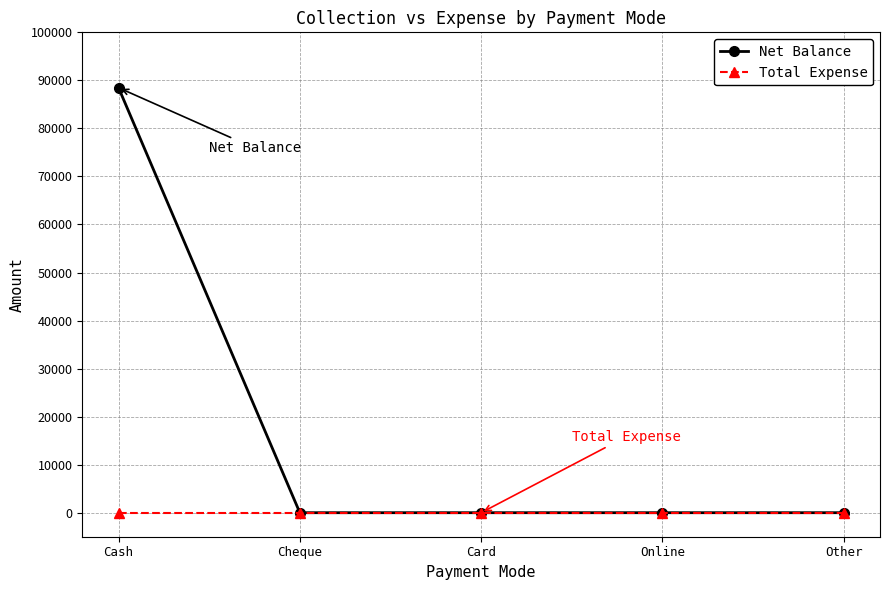

What are all the series names shown in the legend?

Net Balance, Total Expense